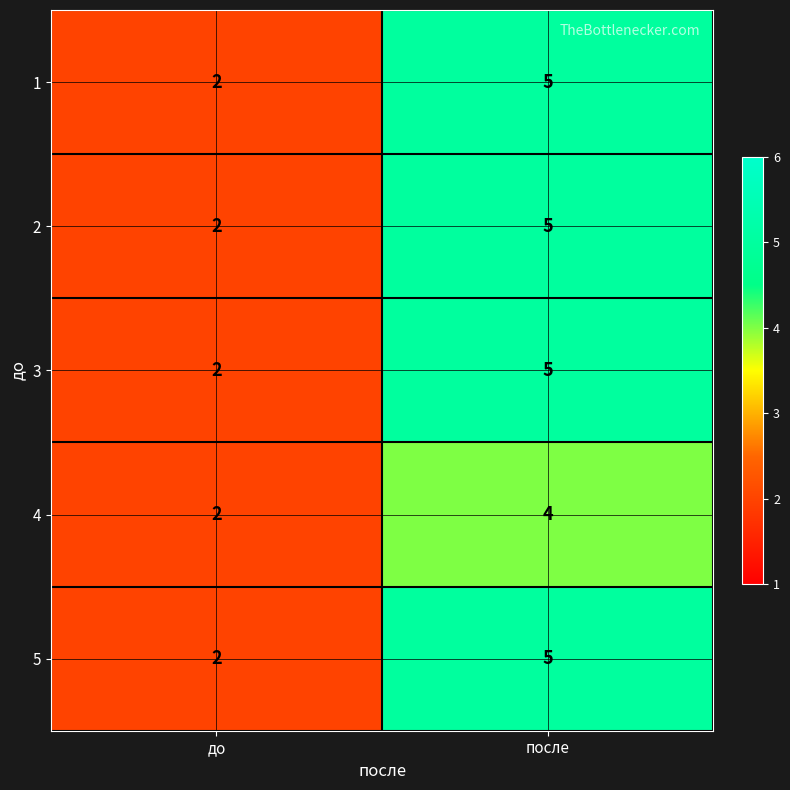

At which category does the chart reach its minimum across all series?

до